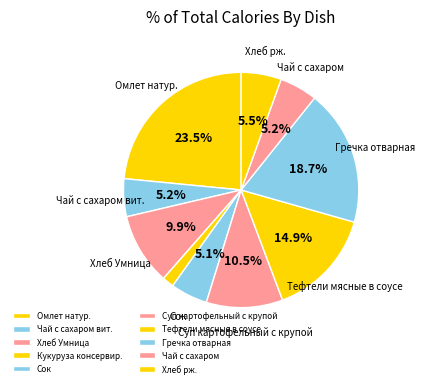

To the nearest percent, what is the combined percentage of Хлеб рж. and Суп картофельный с крупой?

16%